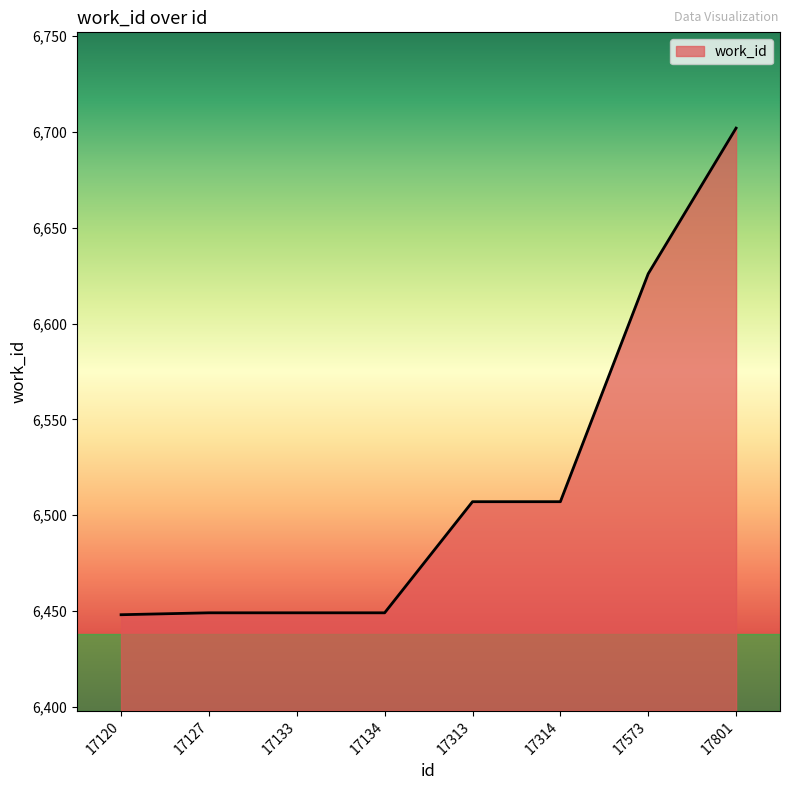

What is the ratio of the value at 17801 to the value at 17120?

1.0